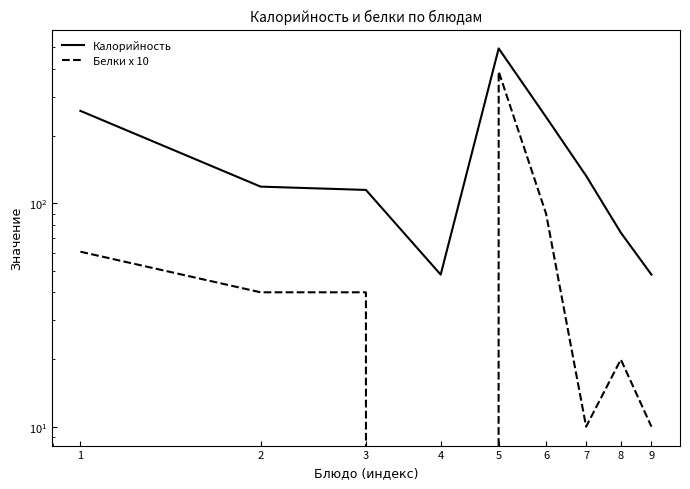

What are all the series names shown in the legend?

Калорийность, Белки x 10